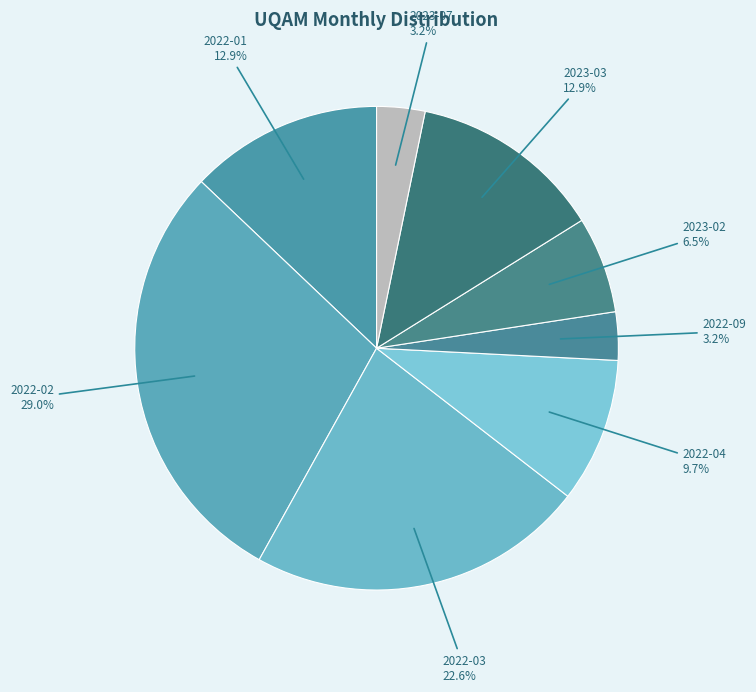

Count the number of slices in the pie.

8